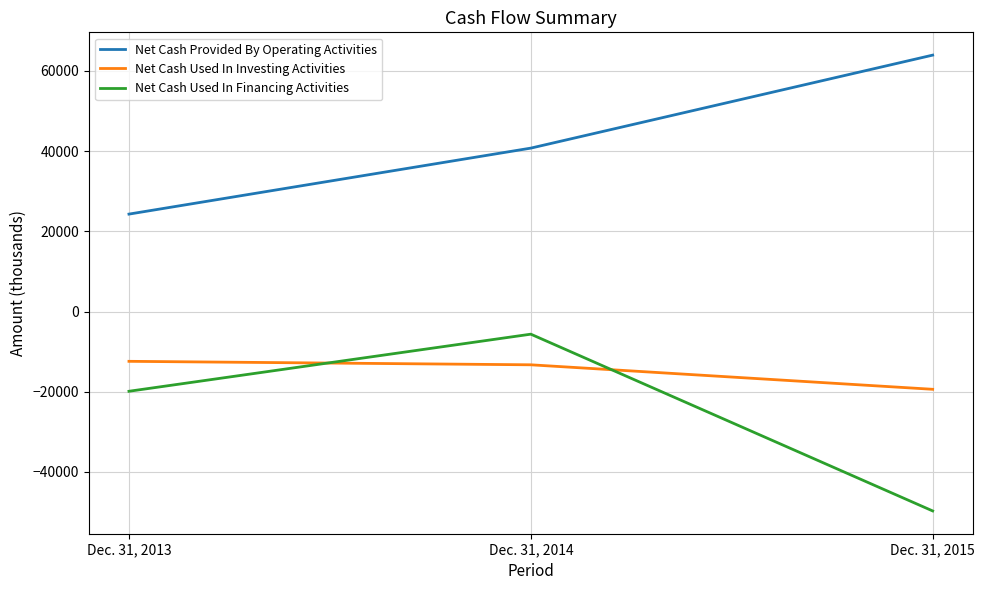

What is the difference between the highest and lowest values at Dec. 31, 2015?

113648